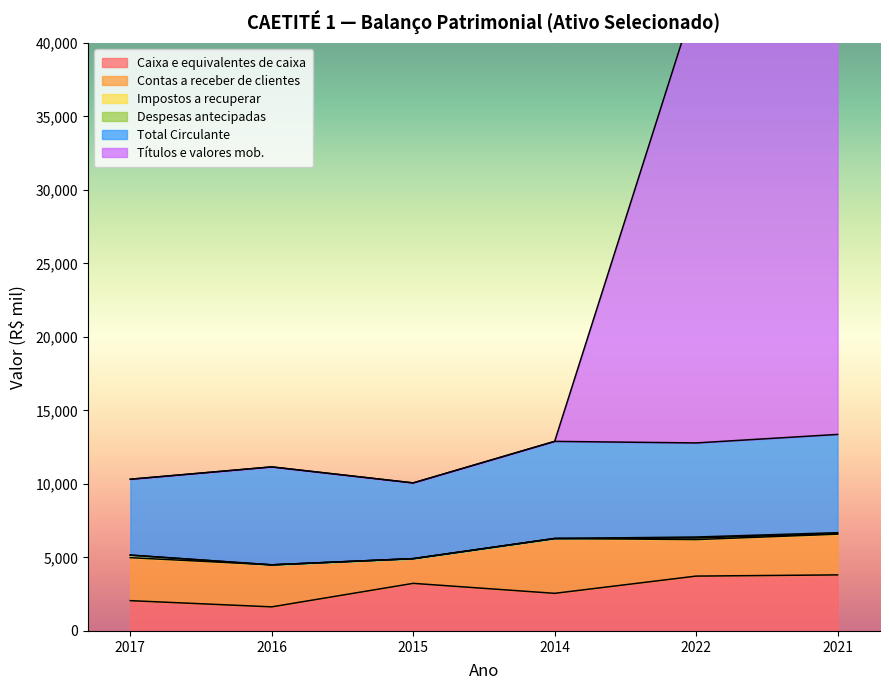

At which label does Contas a receber de clientes first exceed 2859?

2017